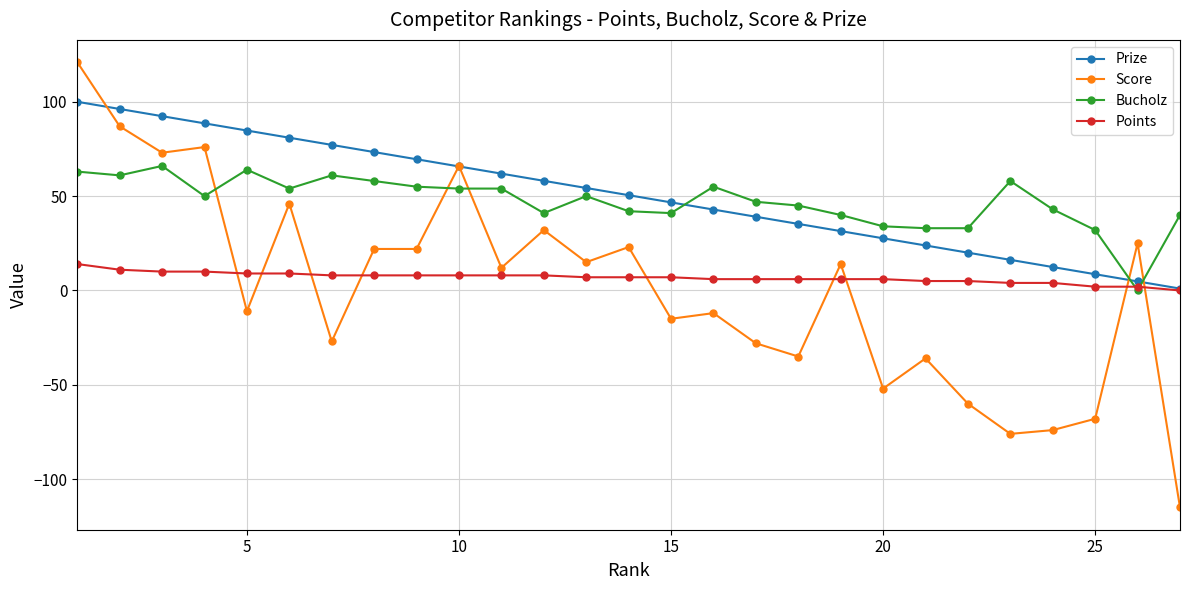

Which series has the widest spread of values?

Score